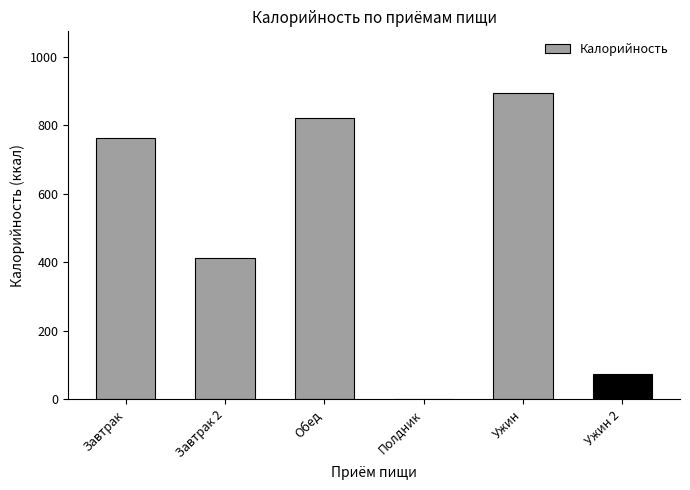

Reading right to left, what are all the values shown in this chart?

Ужин 2=75.0	Ужин=895.5	Полдник=0.0	Обед=822.0	Завтрак 2=413.6	Завтрак=762.2